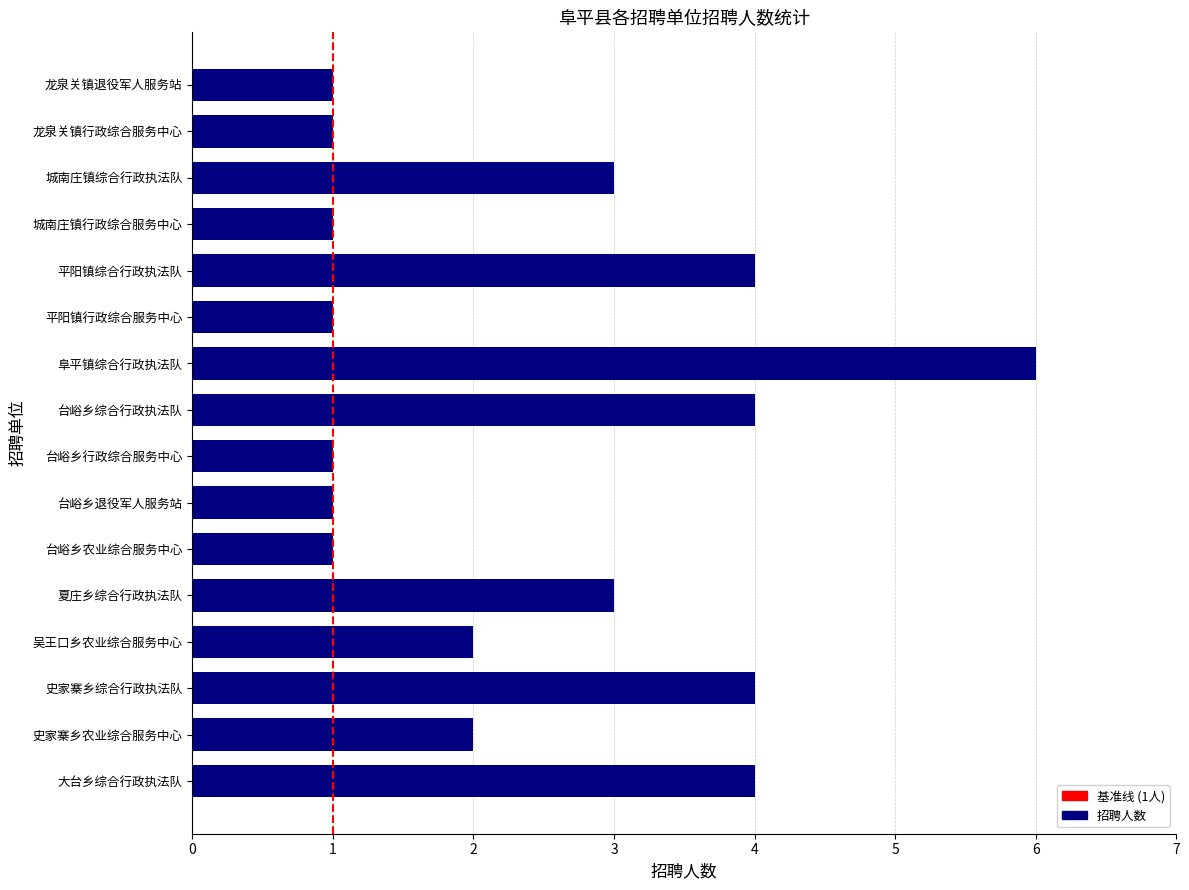

Is it true that the value at 台峪乡行政综合服务中心 is 0?

False